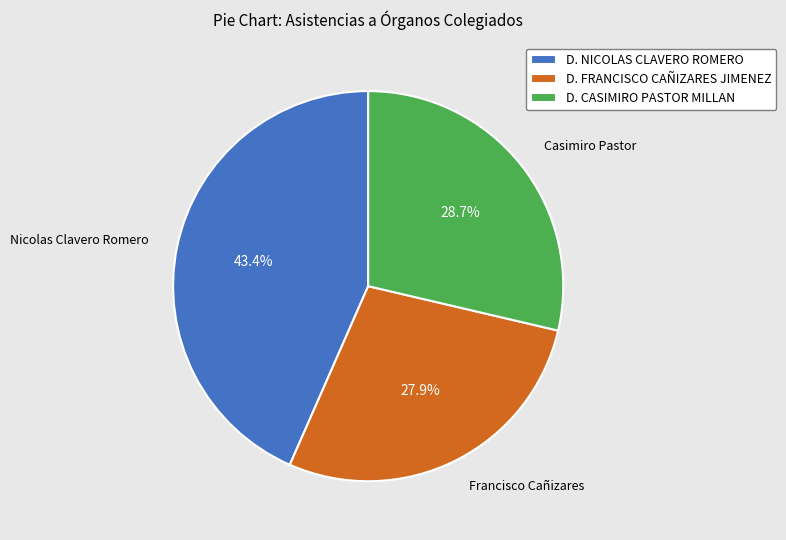

Does any single category account for the majority?

No